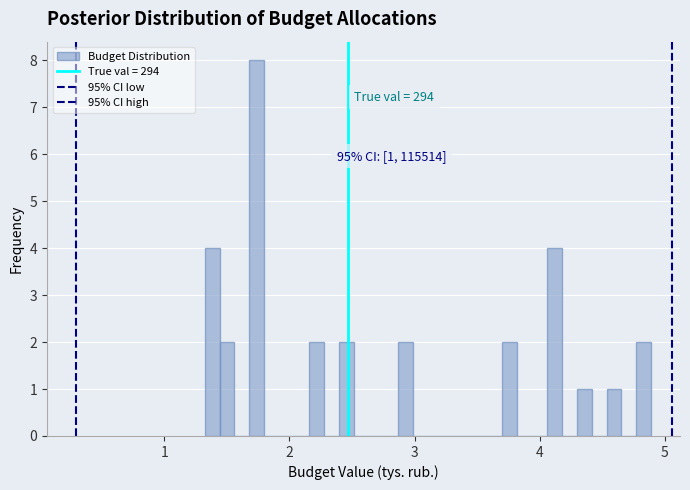

Read against the x-axis, roughly where is the centre of the tallest bar?

1.7